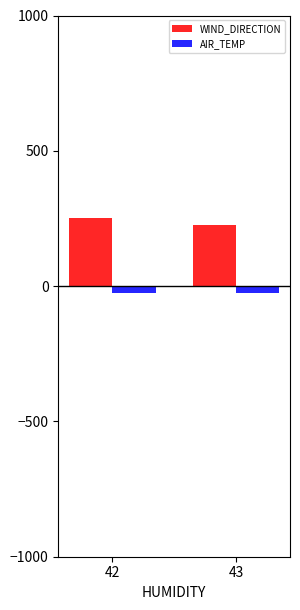

What is the spread (max minus min) of values at 42?

278